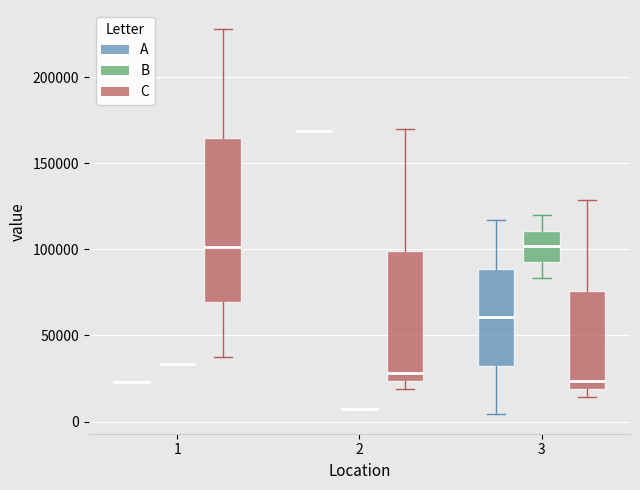

Comparing the boxes themselves (not the whiskers), which one is the tallest?

1 (C)